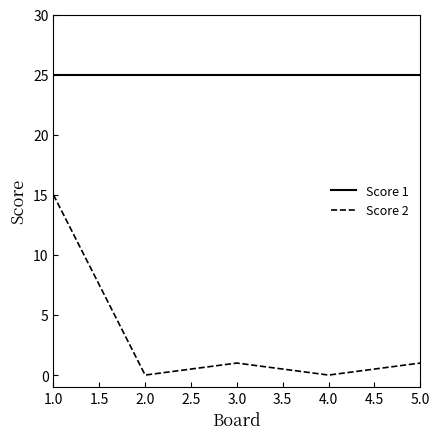

List the series in order of their overall mean, highest first.

Score 1, Score 2